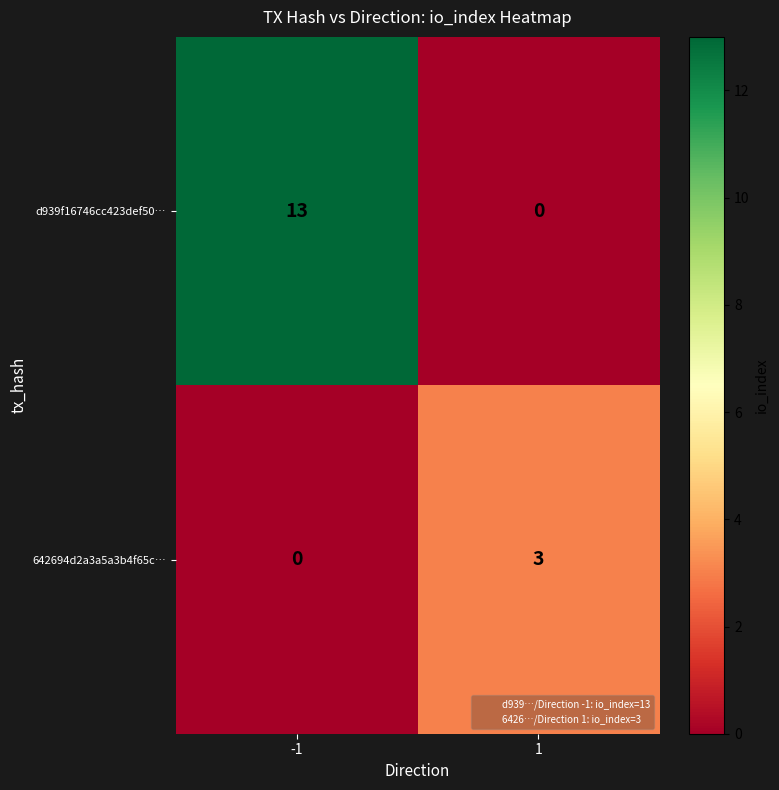

The 642694d2a3a5a3b4f65c… series shows 0 at -1. True or false?

True